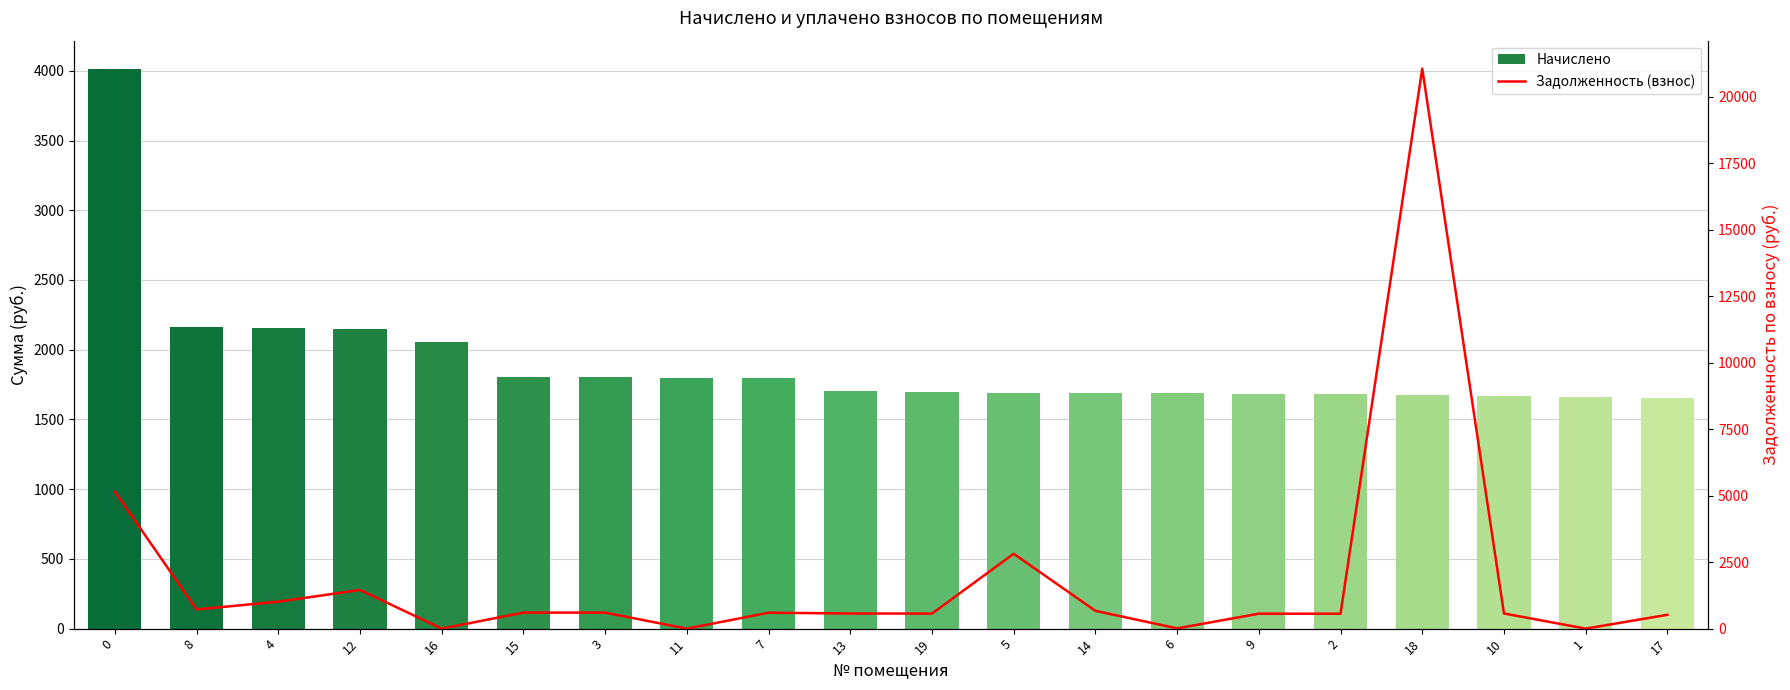

What is the difference between the highest and lowest values at 19?

1130.7